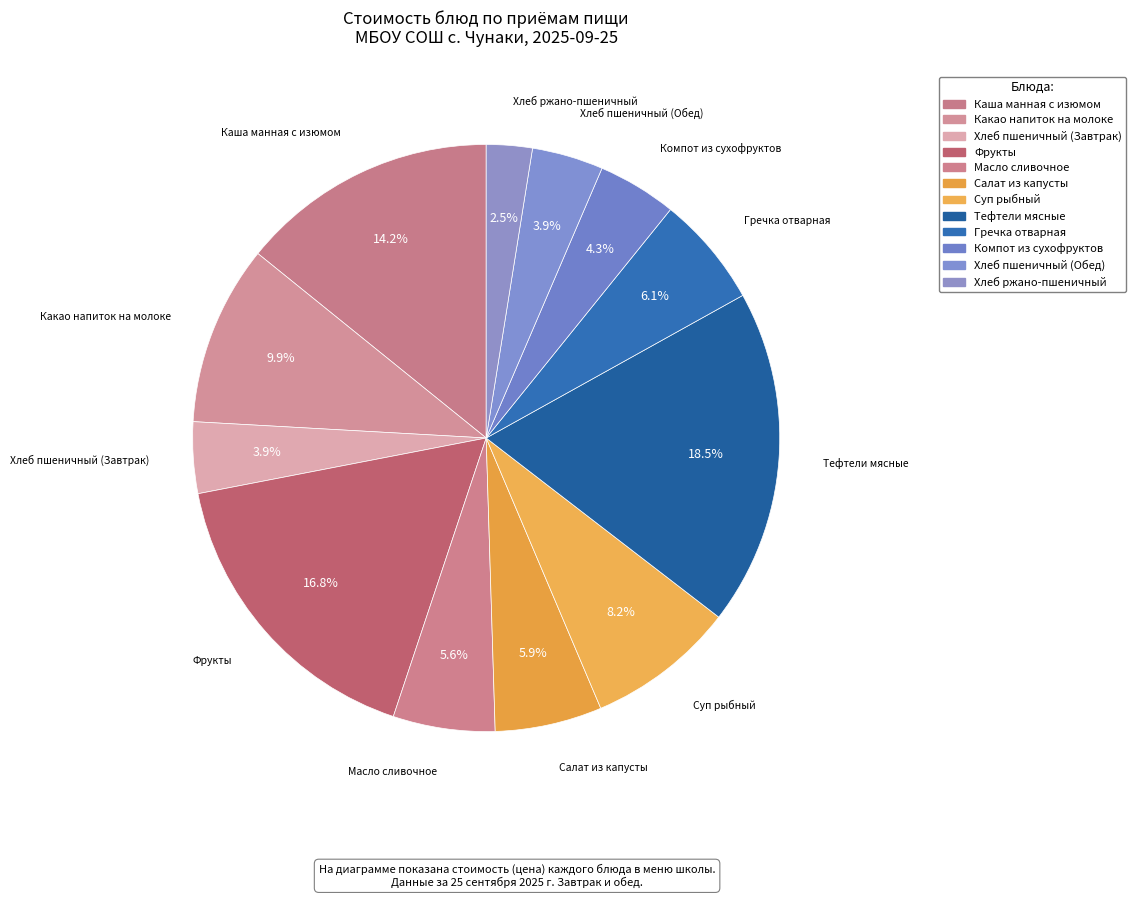

How many slices are in this pie chart?

12